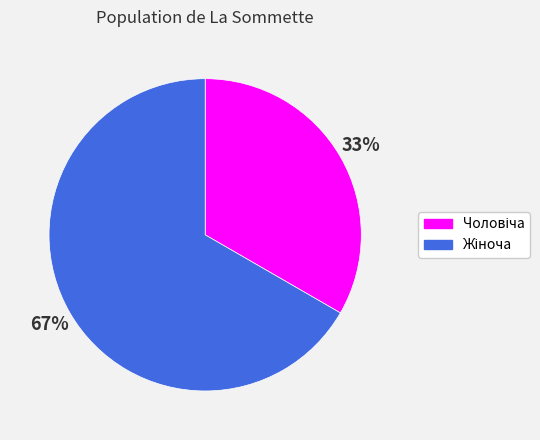

Is there a majority slice in this chart?

Yes